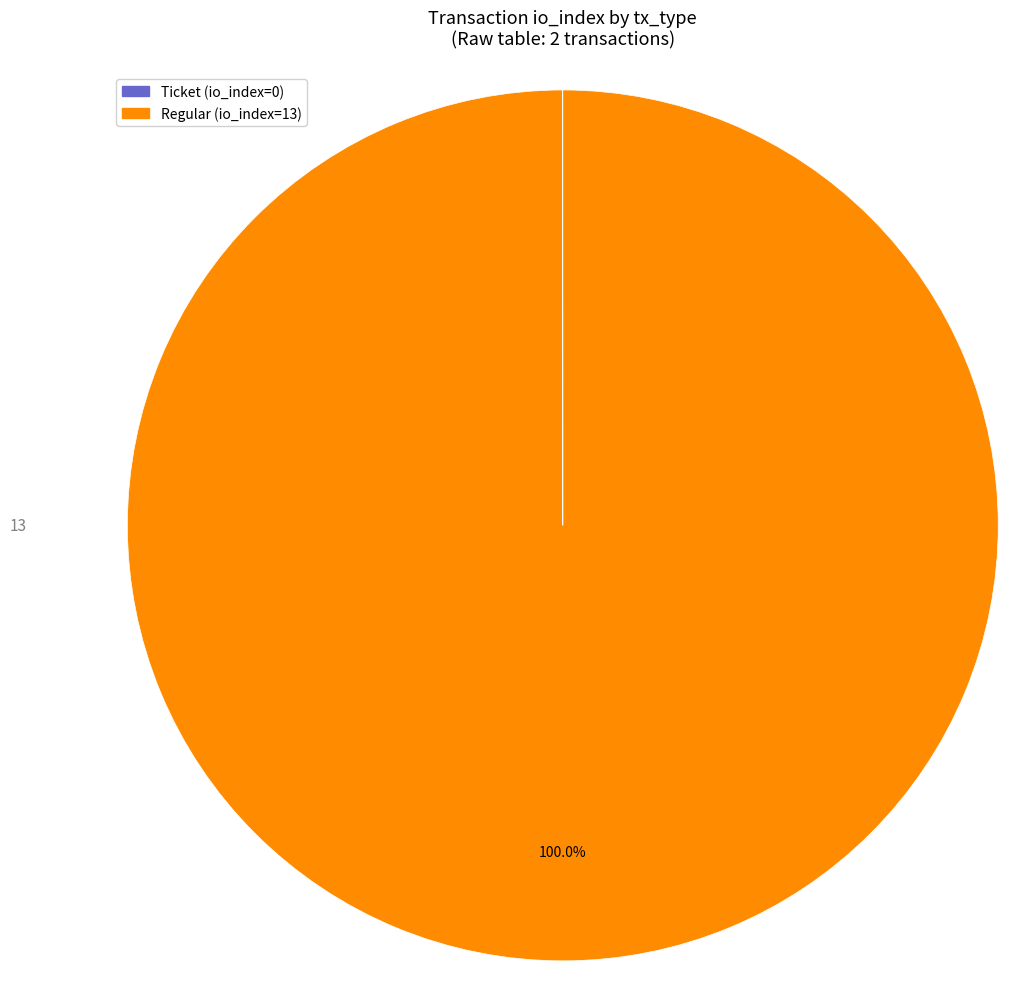

Does any single category account for the majority?

Yes